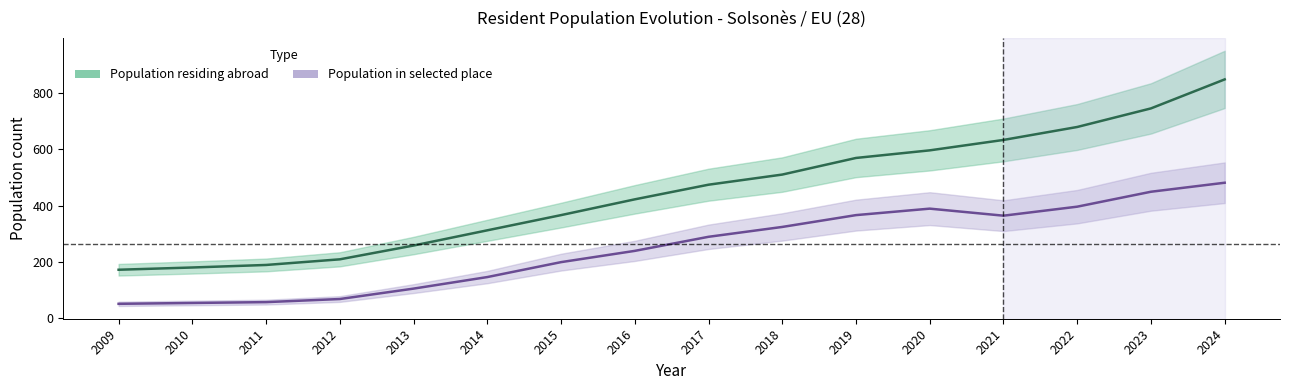

What is the sum of the Population in selected place values at 2012 and 2023?

517